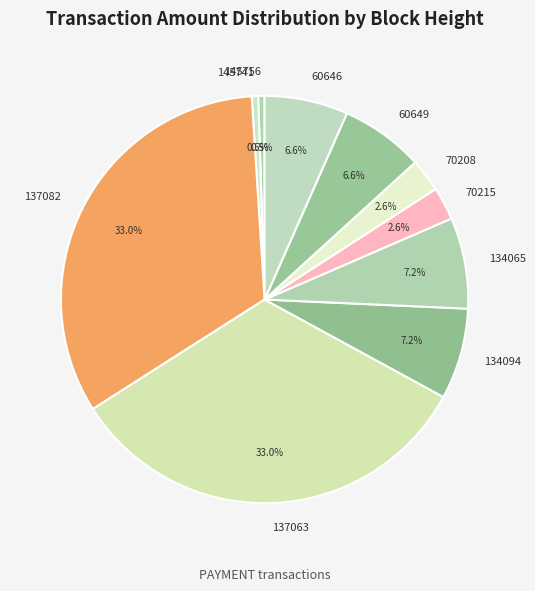

True or false: 145756 accounts for 6% of the total.

False